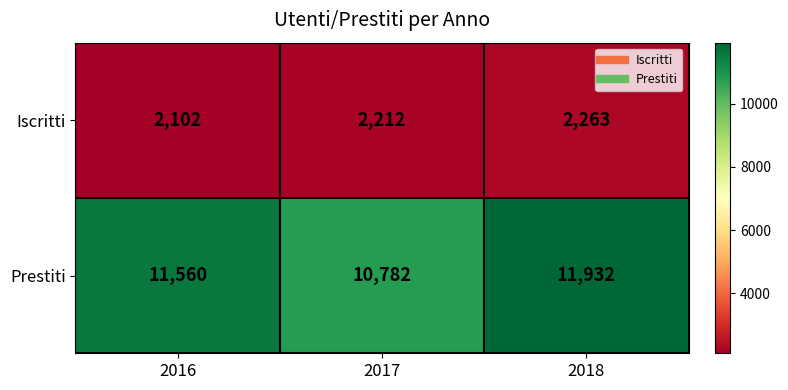

Which series has the largest total across all categories?

Prestiti